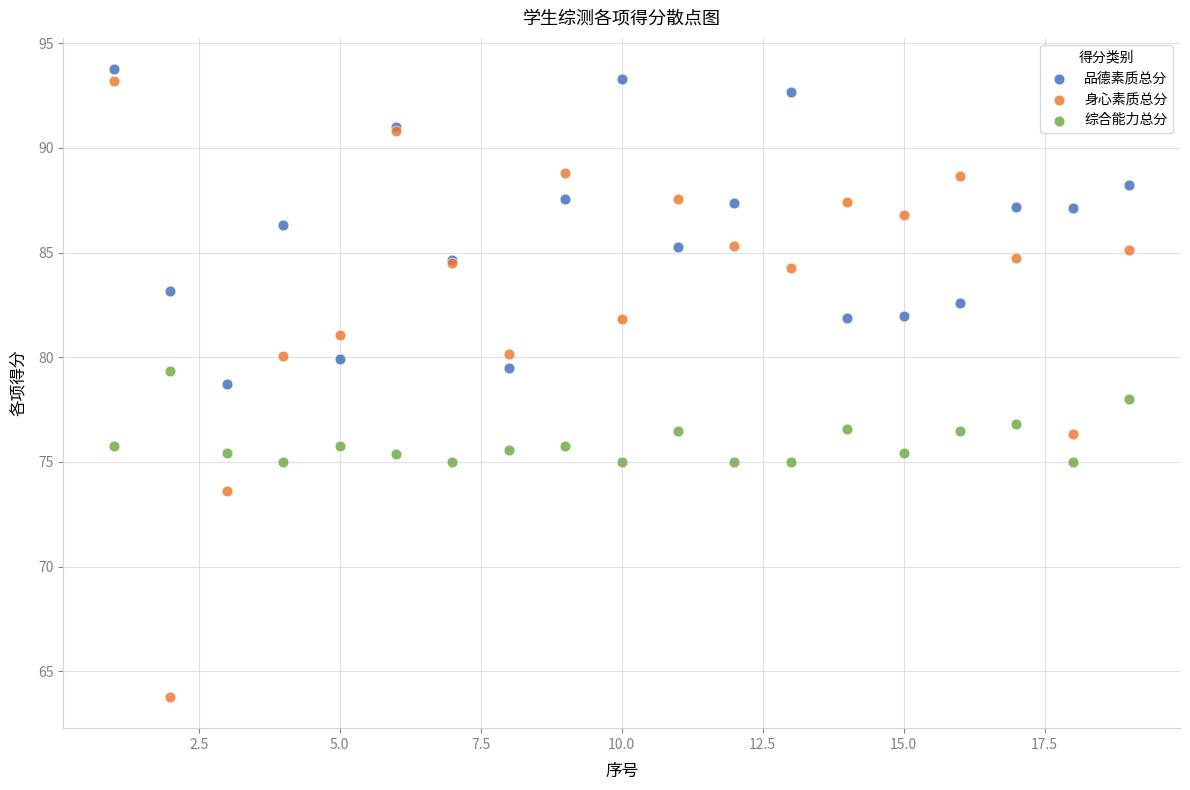

Which series has the widest spread of Y values?

身心素质总分